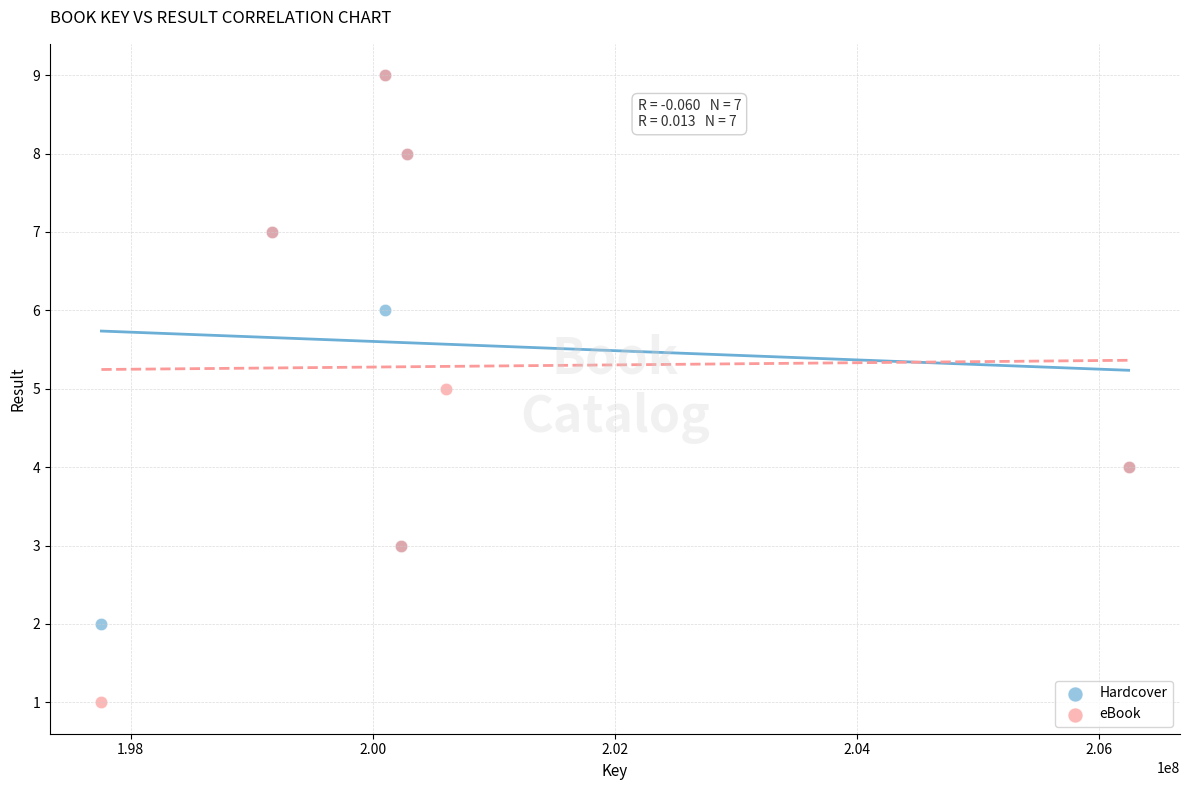

Which series contains the lowest Y value?

eBook